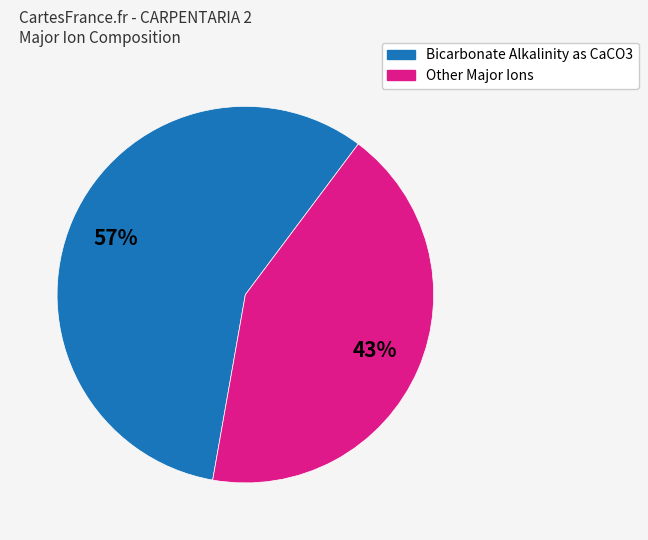

Is there a majority slice in this chart?

Yes